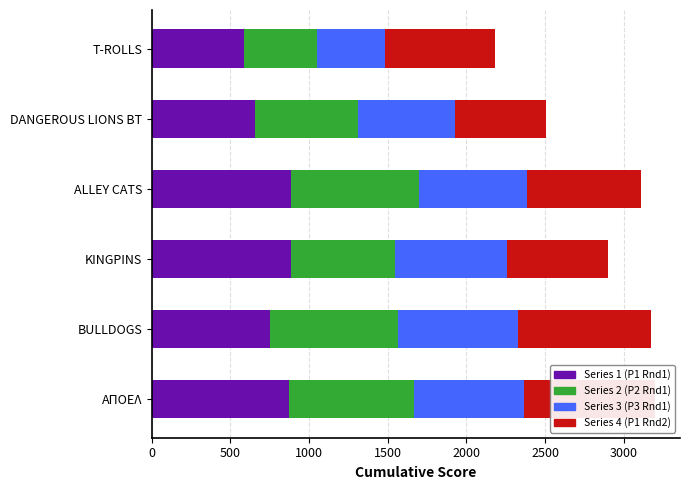

What is the sum of all Series 1 (P1 Rnd1) values?

4634